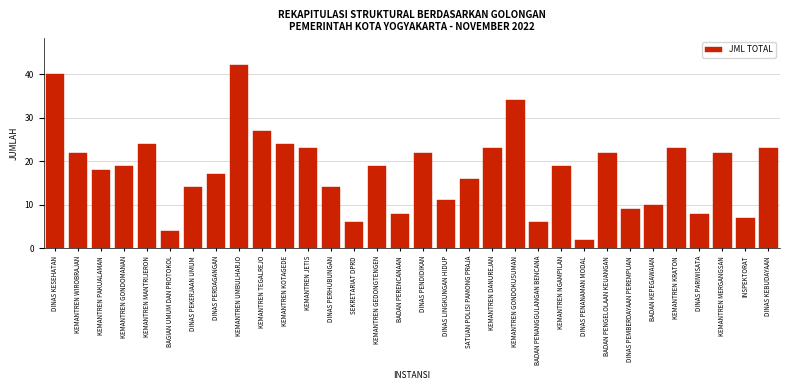

What is the ratio of the value at KEMANTREN GONDOMANAN to the value at KEMANTREN MERGANGSAN?

0.9